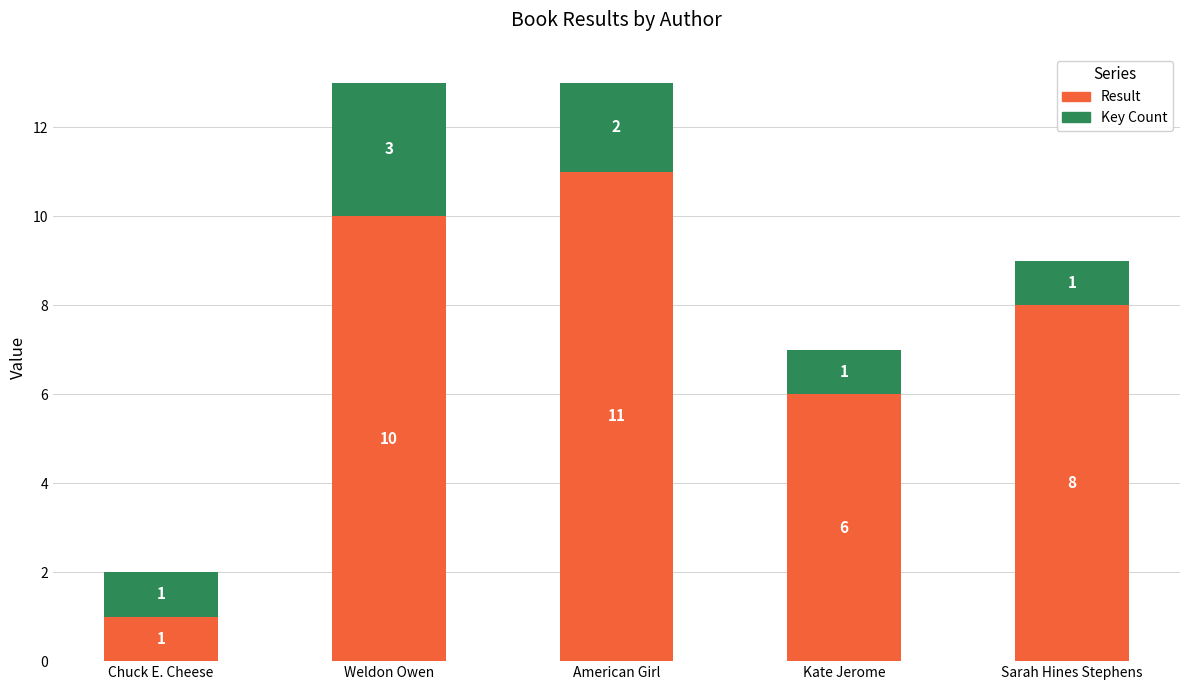

Are the bars horizontal?

No